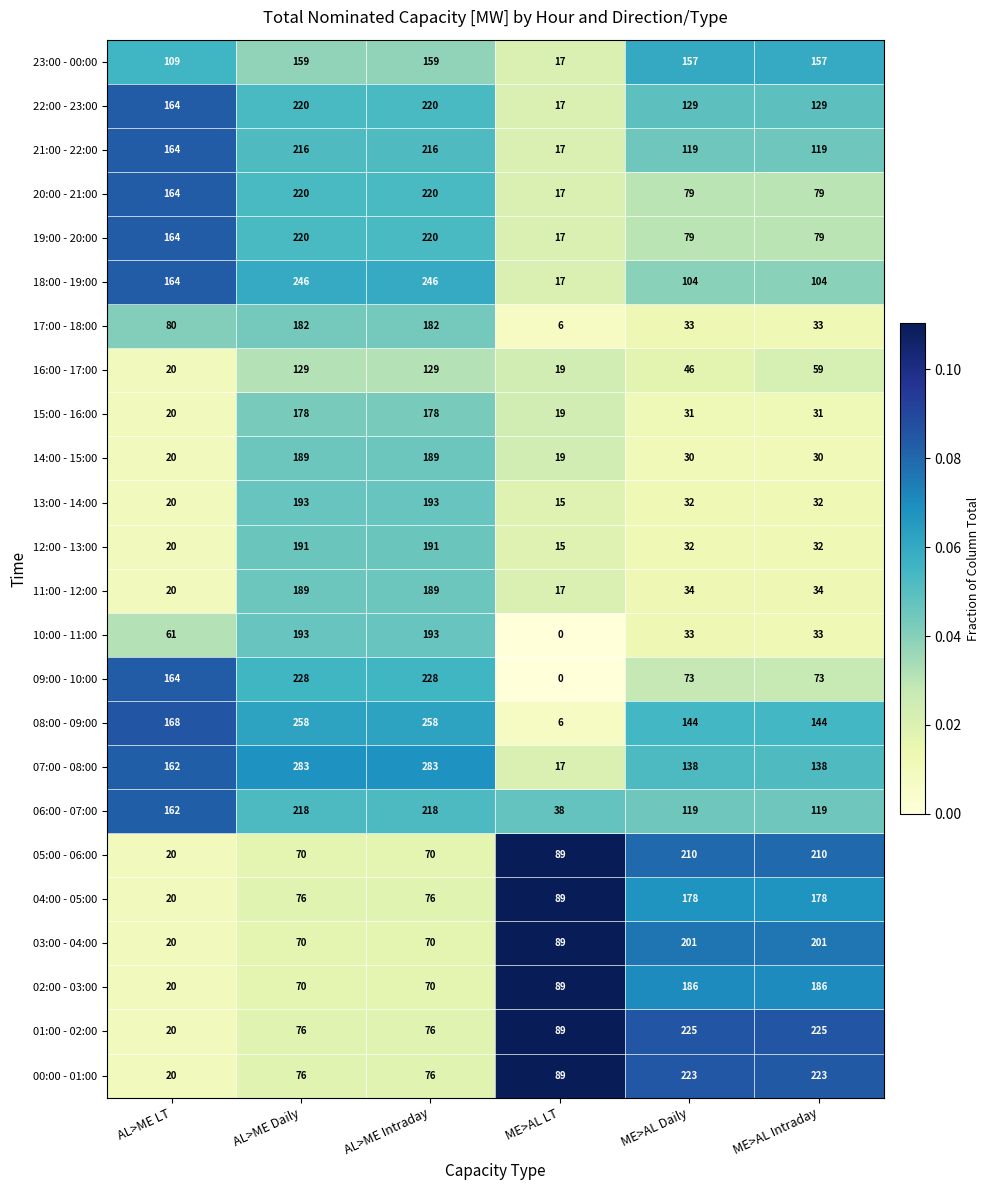

At how many categories does at least one series exceed 88?

6